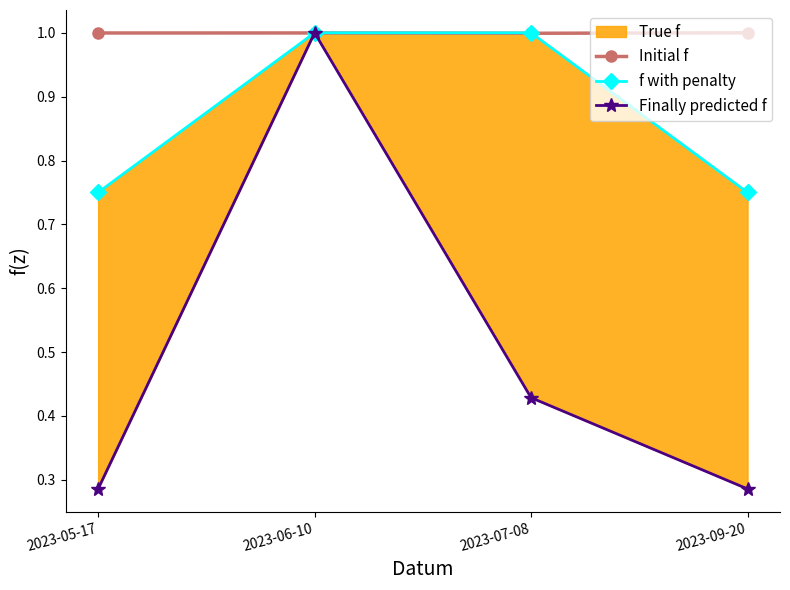

True or false: f with penalty and Finally predicted f intersect in this chart.

False